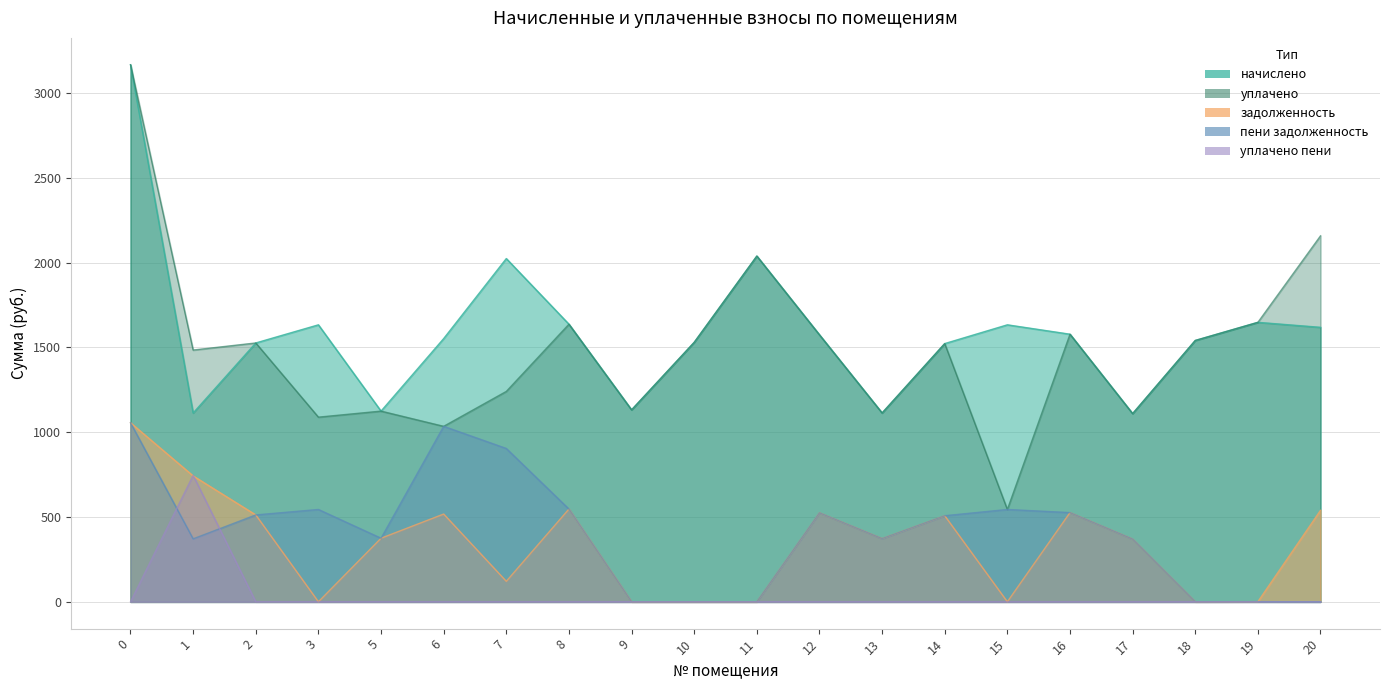

Is the value of уплачено at 7 greater than the value of задолженность at 15?

Yes